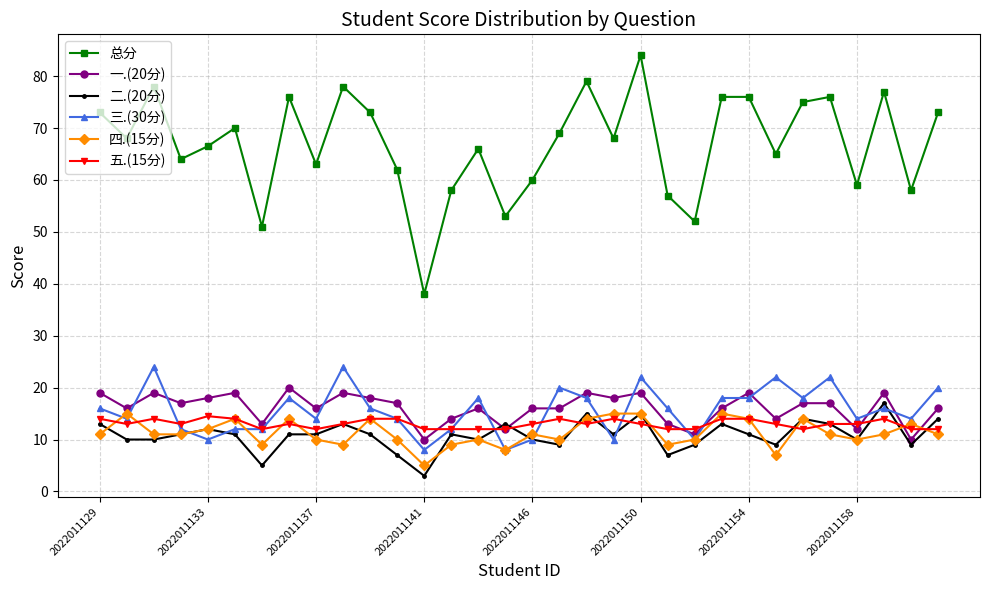

True or false: 总分 and 二.(20分) intersect in this chart.

False